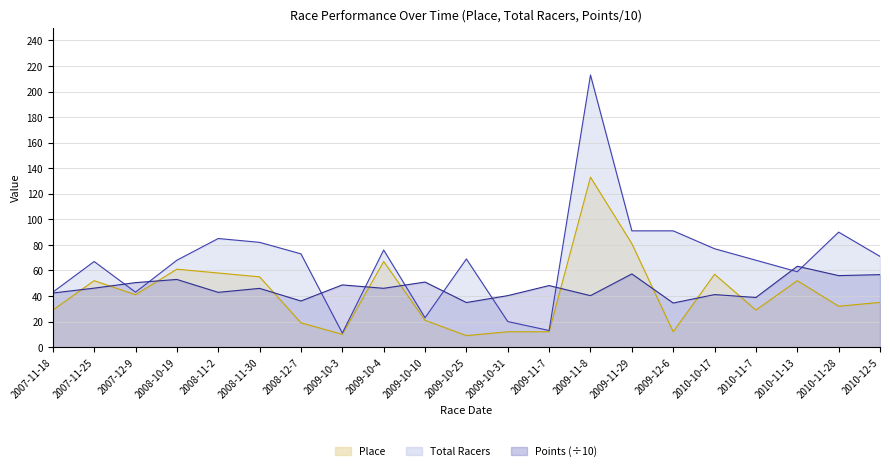

How many data points in Total Racers are above 69?

10